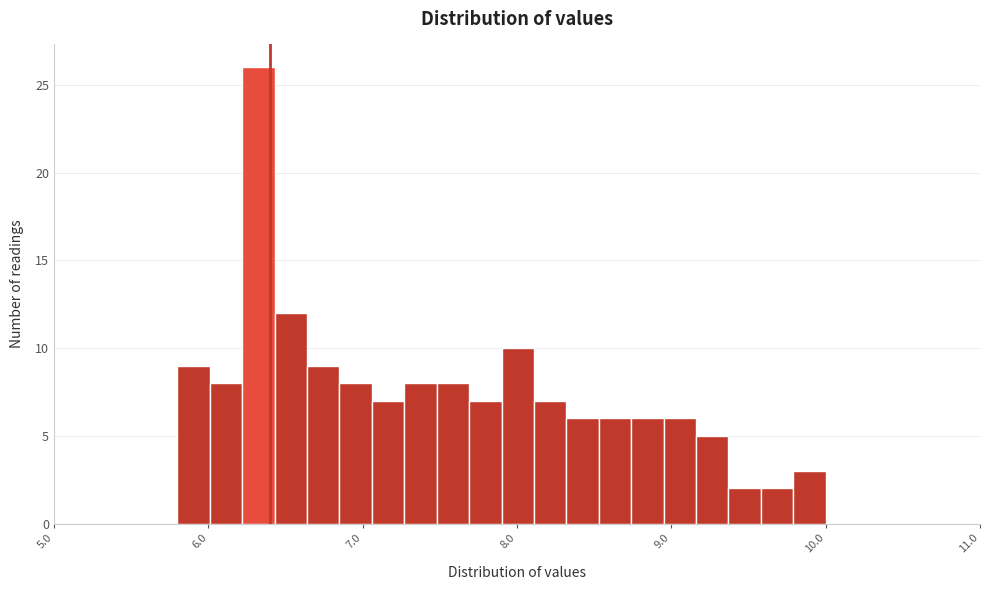

Read against the x-axis, roughly where is the centre of the tallest bar?

6.3